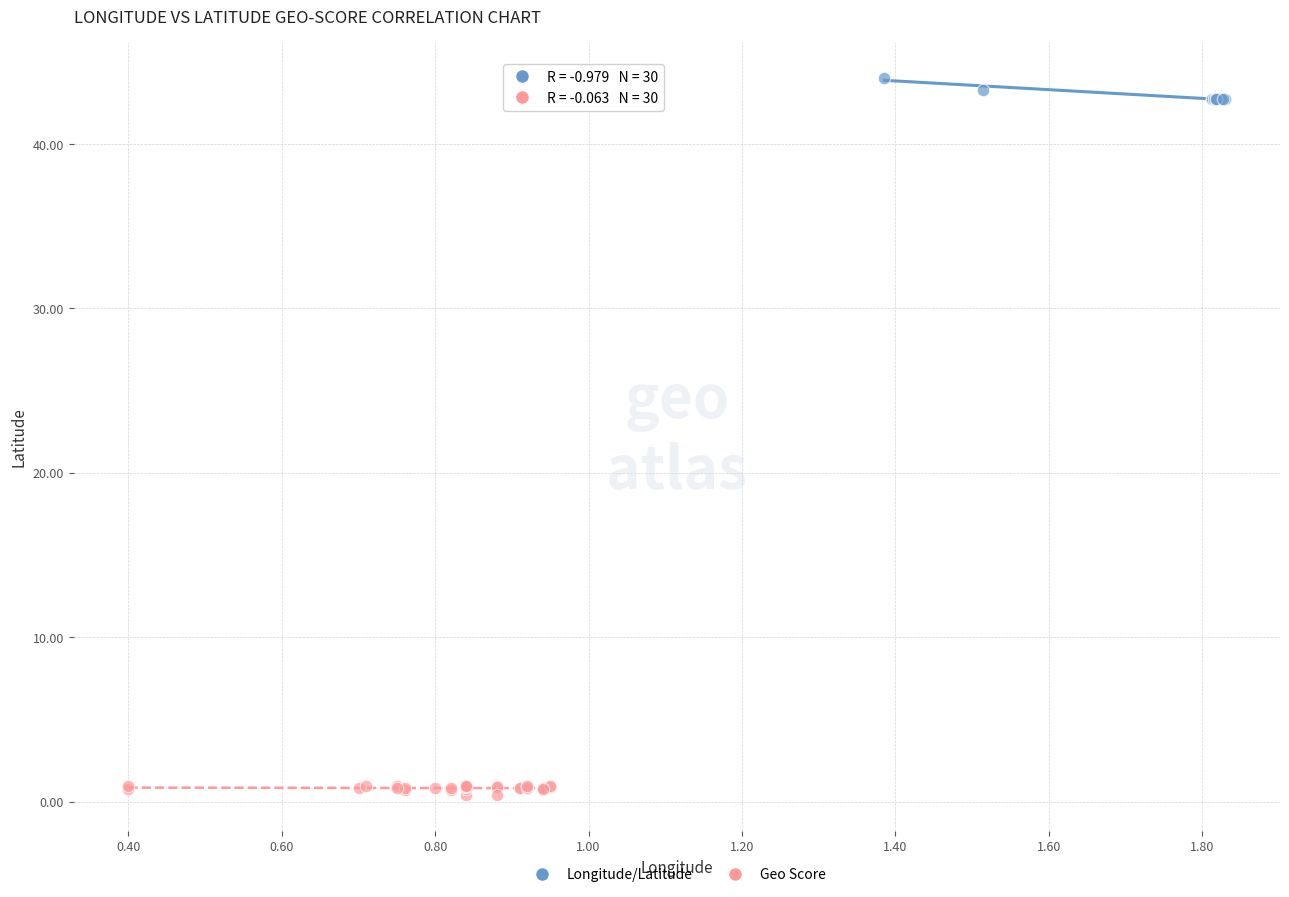

Which series has the widest spread of Y values?

Longitude/Latitude